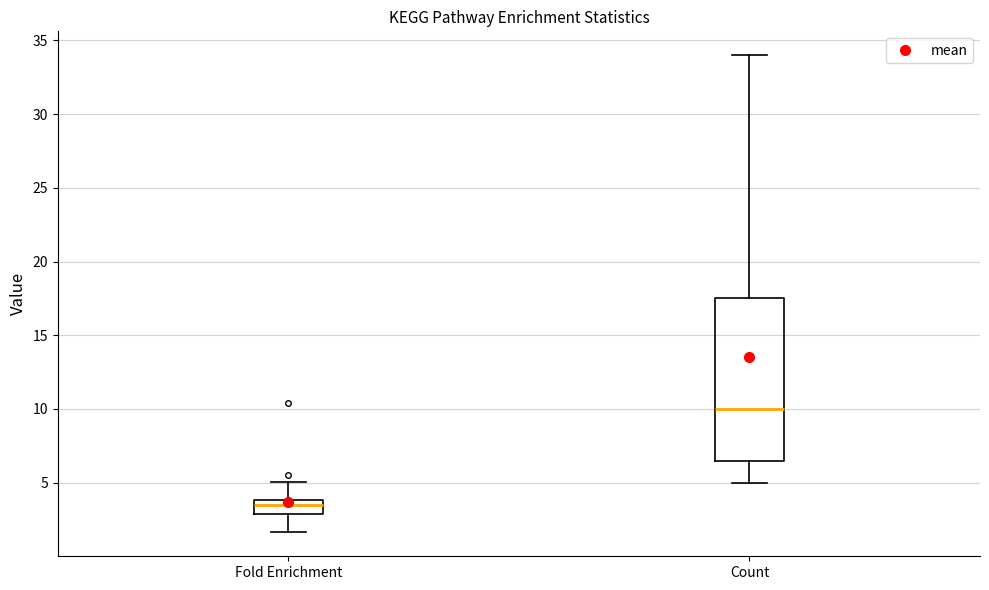

Reading left to right, transcribe this box plot: for each box, give where its median line is, the range the box spans, and where its two whiskers end, as read against the y-axis. The values are not printed on the chart, so give them approximately, as read against the axis.

Fold Enrichment: median 3.5, box 3.0 to 4.0, whiskers 1.5 to 5.0
Count: median 10.0, box 6.5 to 17.5, whiskers 5.0 to 34.0